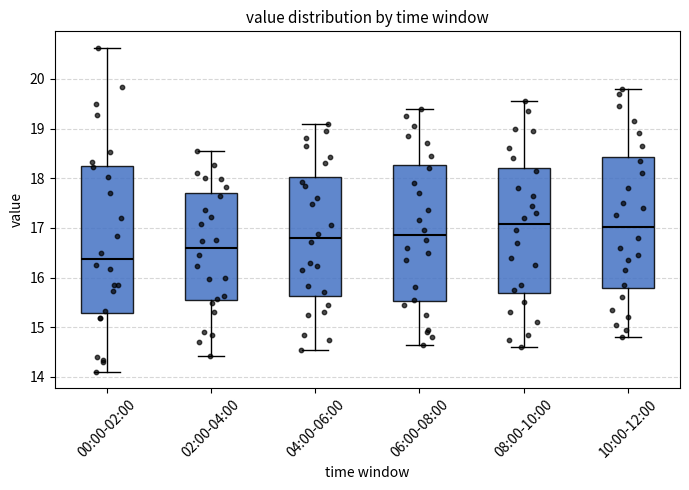

Where is the upper edge of the box for 04:00-06:00 on the y-axis? The values are not printed on the chart, so give them approximately, as read against the axis.

18.0